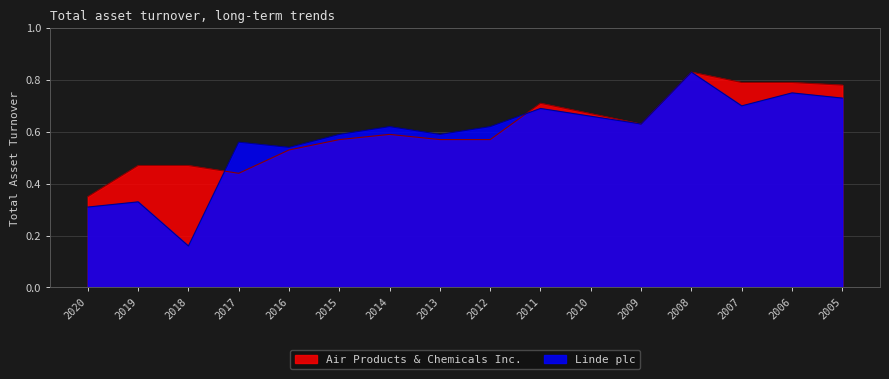

List the series in order of their overall mean, highest first.

Air Products & Chemicals Inc., Linde plc